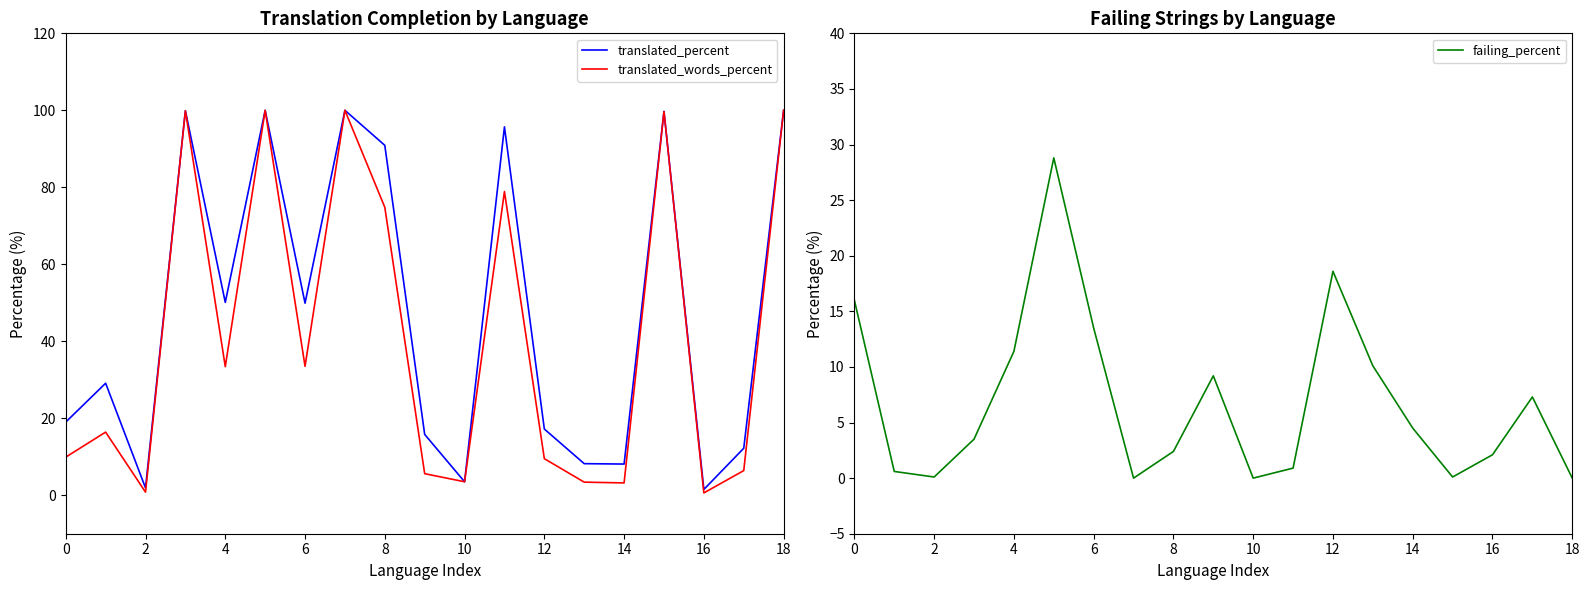

Which series has the largest total across all categories?

translated_percent